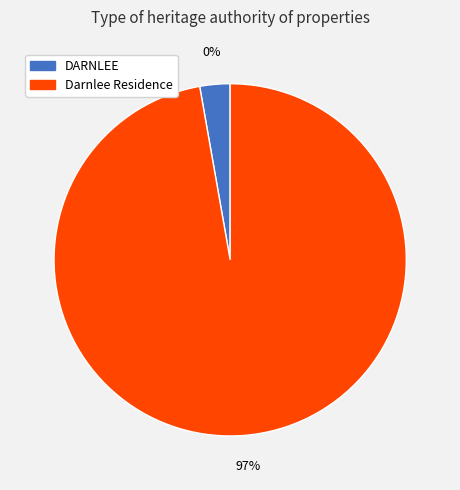

To the nearest percent, what portion does DARNLEE represent?

3%